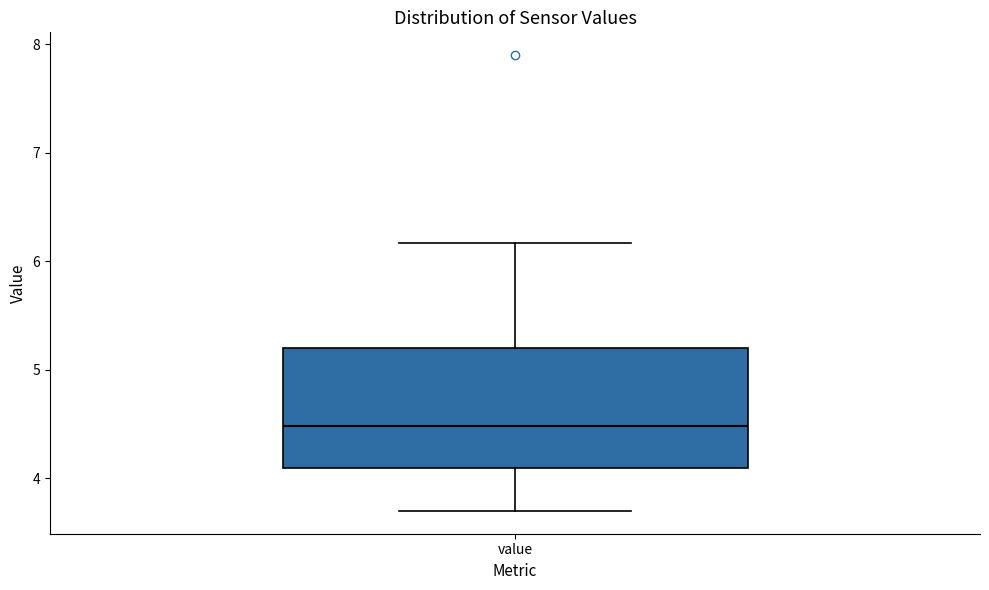

Transcribe this box plot: give where the median line is, the range the box spans, and where the two whiskers end, as read against the y-axis. The values are not printed on the chart, so give them approximately, as read against the axis.

median 4.5, box 4.1 to 5.2, whiskers 3.7 to 6.2